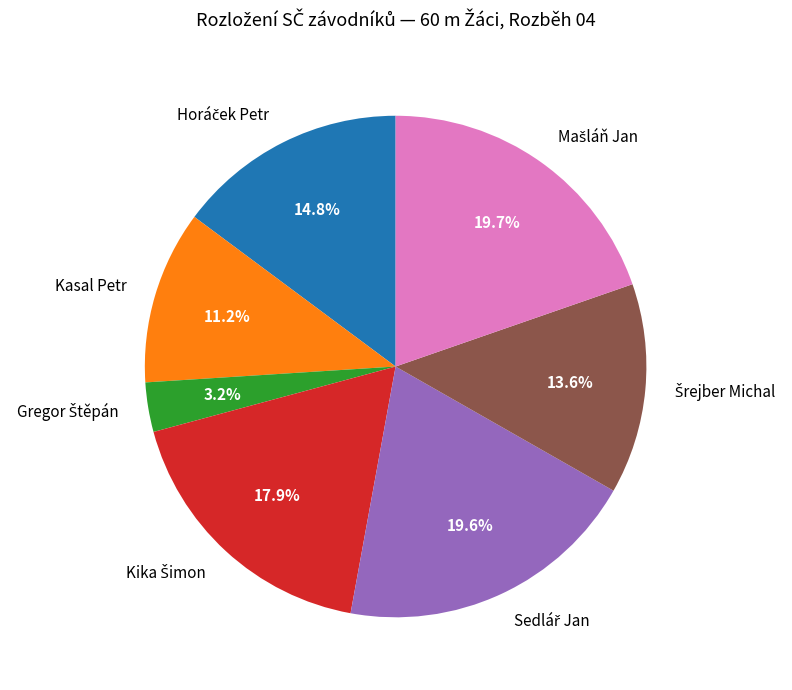

Is there a majority slice in this chart?

No